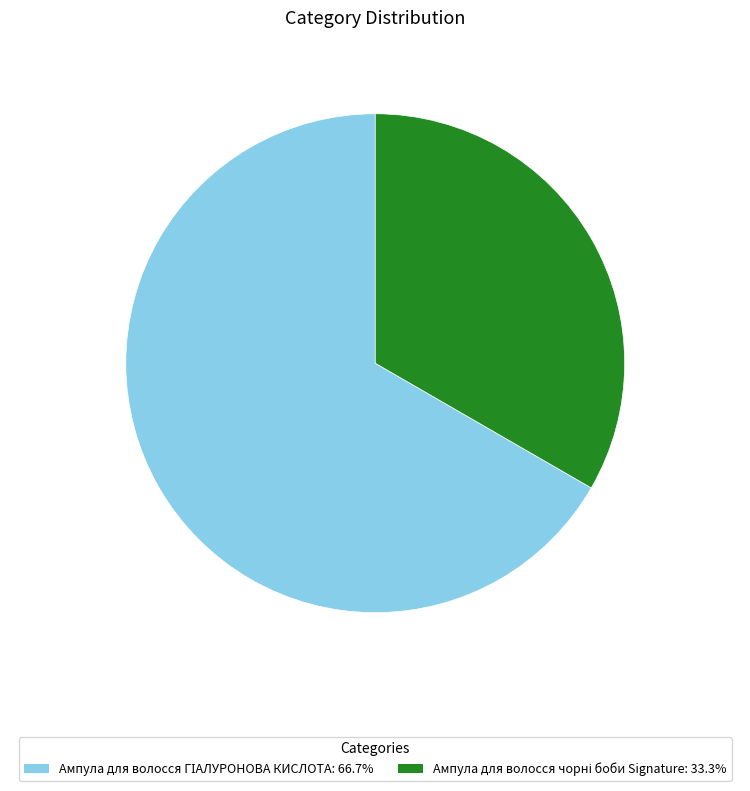

Count the number of slices in the pie.

2